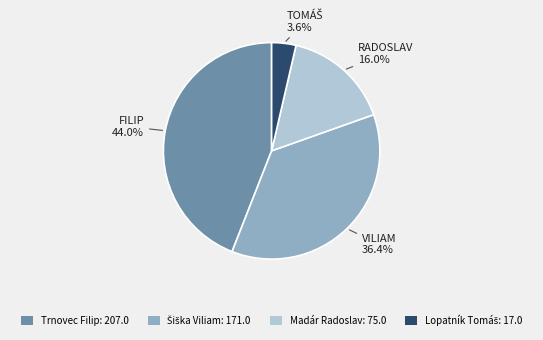

Which slice is the largest?

Trnovec Filip